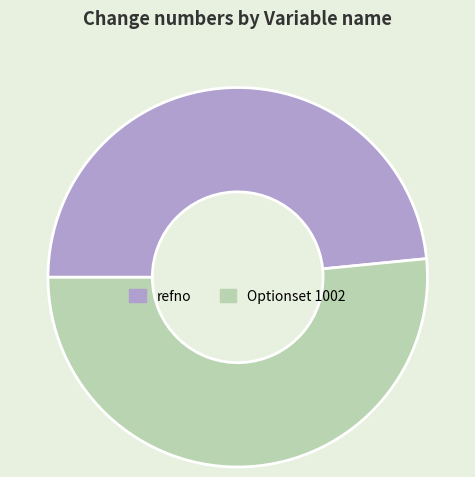

Which category accounts for the majority?

Optionset 1002